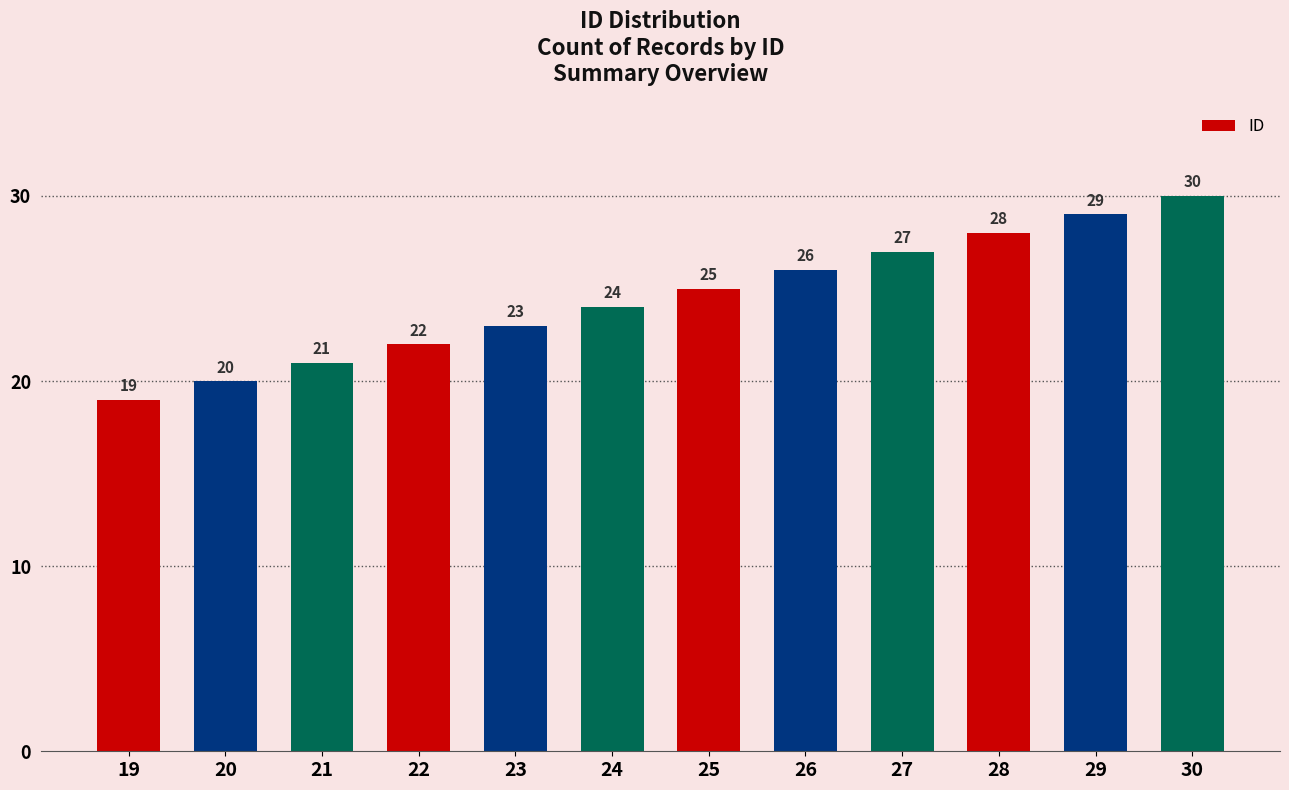

List the labels in order of value, largest first.

30, 29, 28, 27, 26, 25, 24, 23, 22, 21, 20, 19